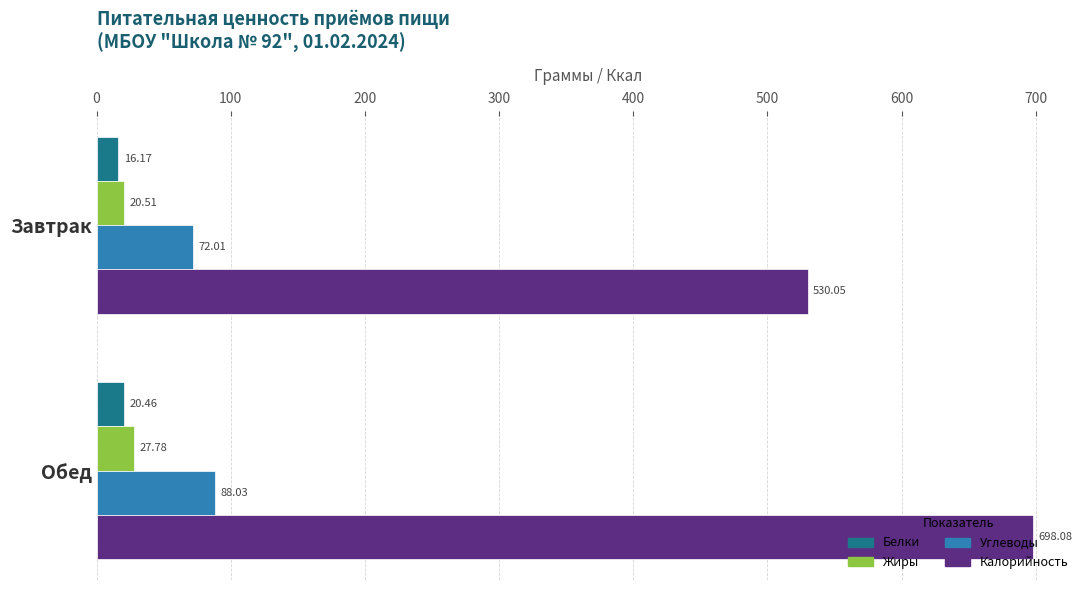

At which label does Калорийность reach its minimum?

Завтрак